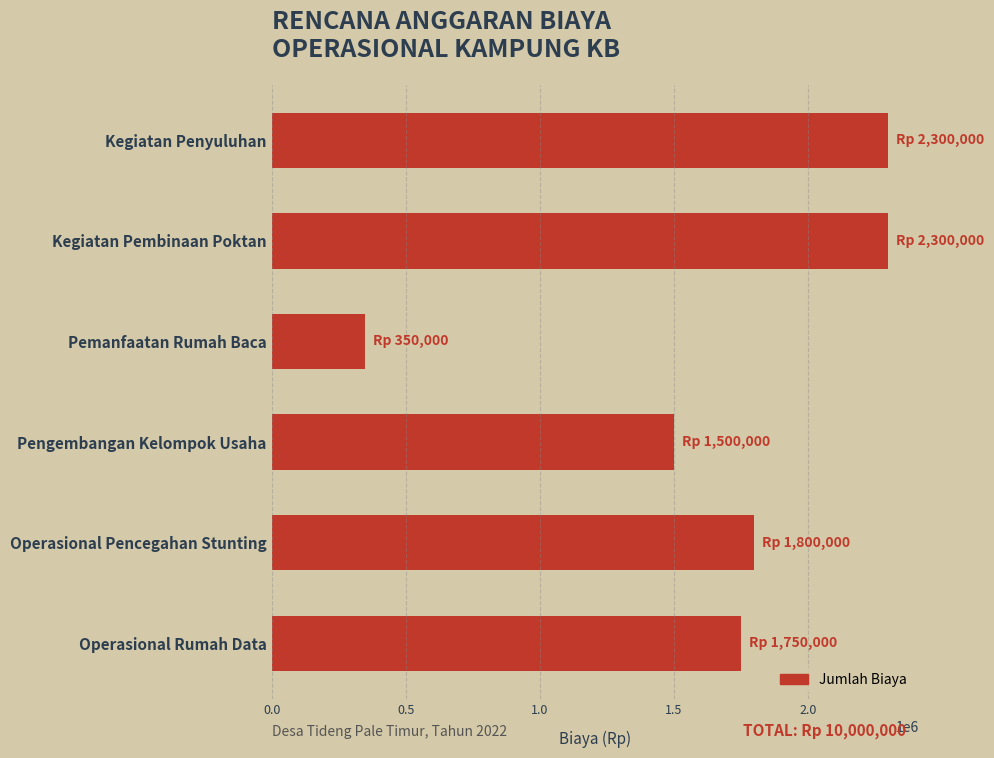

True or false: the data shows 559471 at Pemanfaatan Rumah Baca.

False